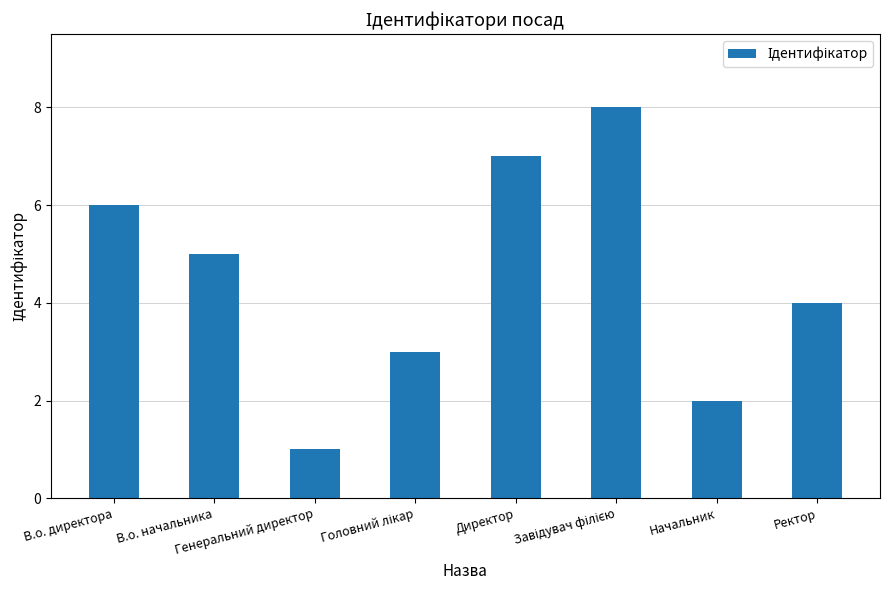

Read the value at Генеральний директор.

1